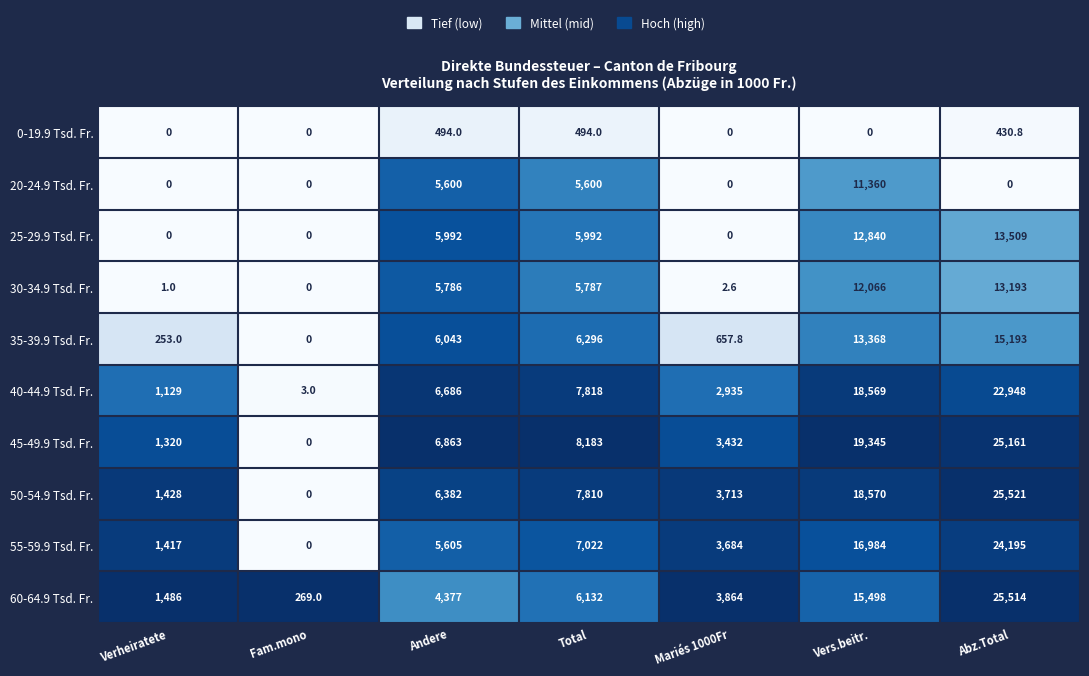

What is the difference between the 40-44.9 Tsd. Fr. values at Vers.beitr. and Andere?

11883.0